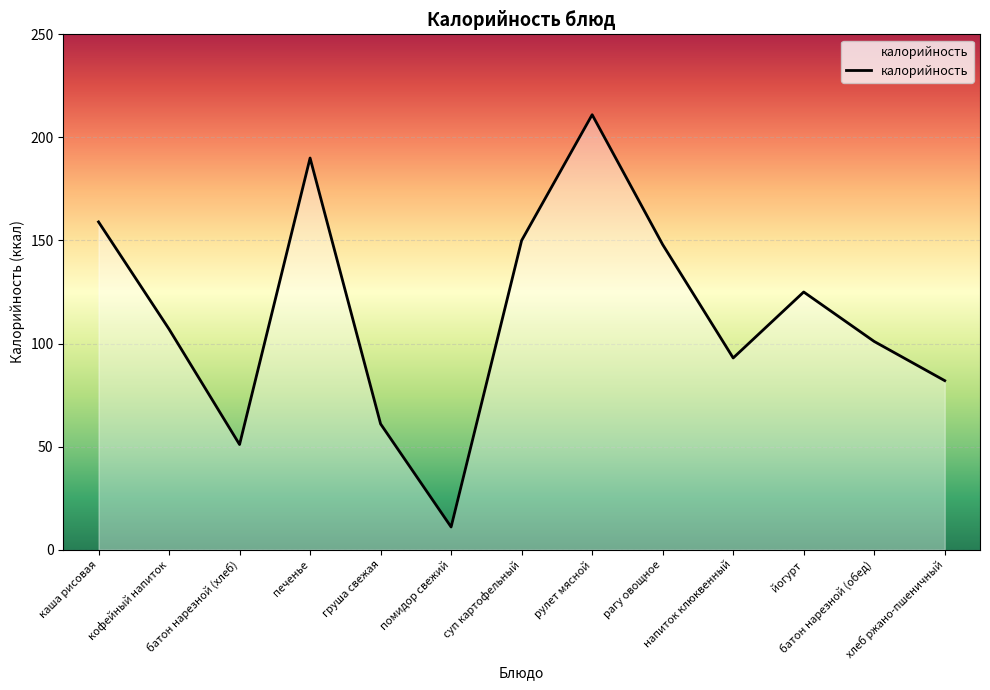

What is the greatest value displayed?

211